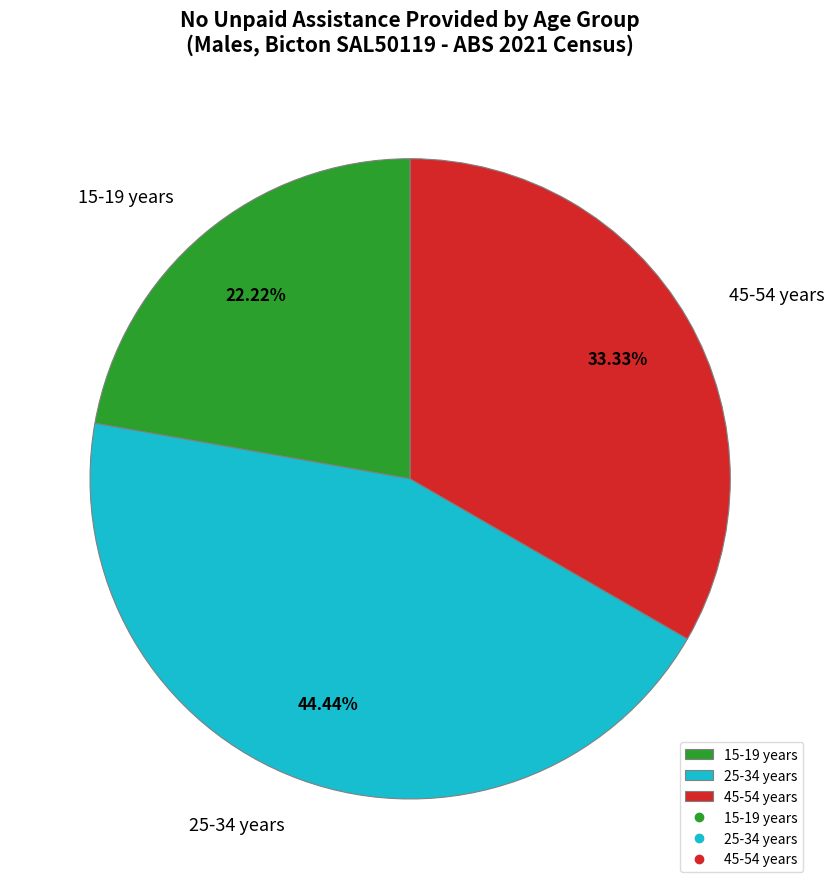

Between 25-34 years and 15-19 years, which is larger?

25-34 years